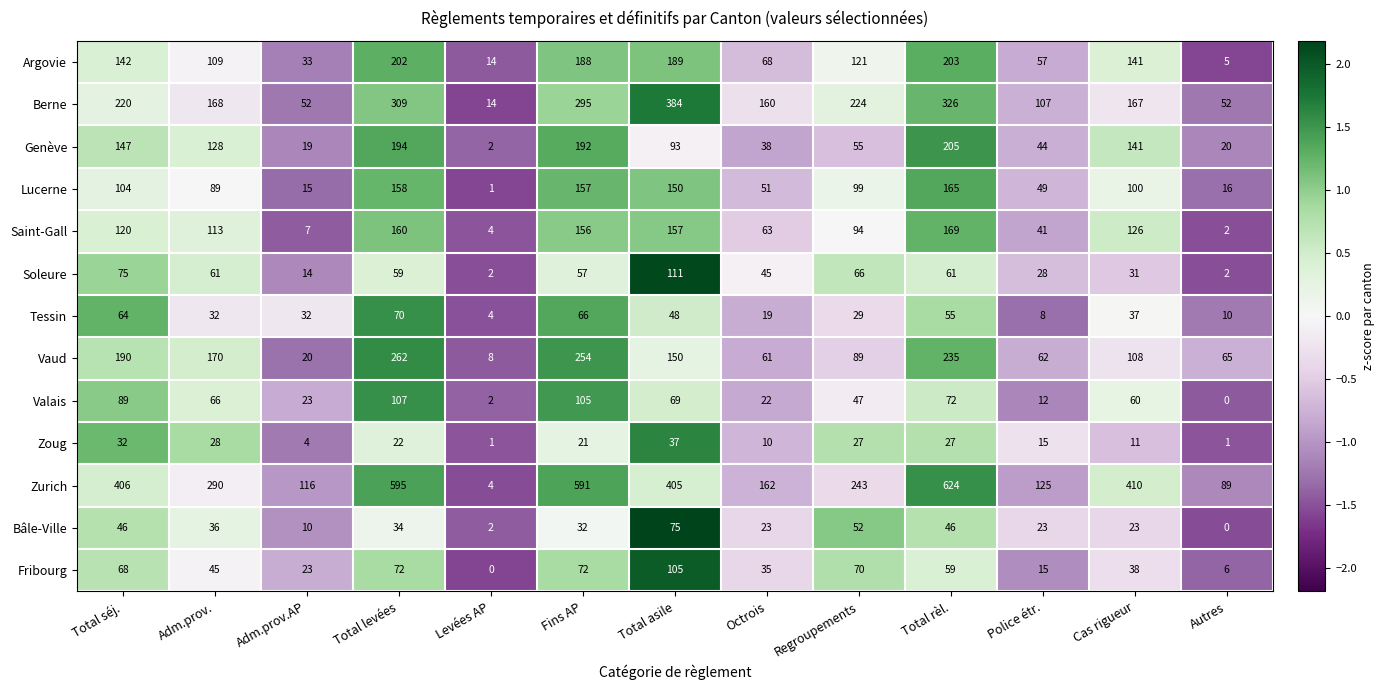

Read the Fribourg value at Cas rigueur, to the nearest 5.

40